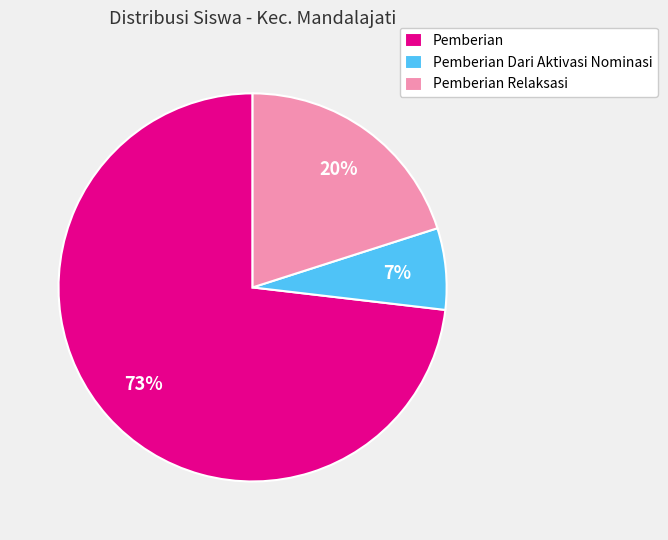

Is there a majority slice in this chart?

Yes